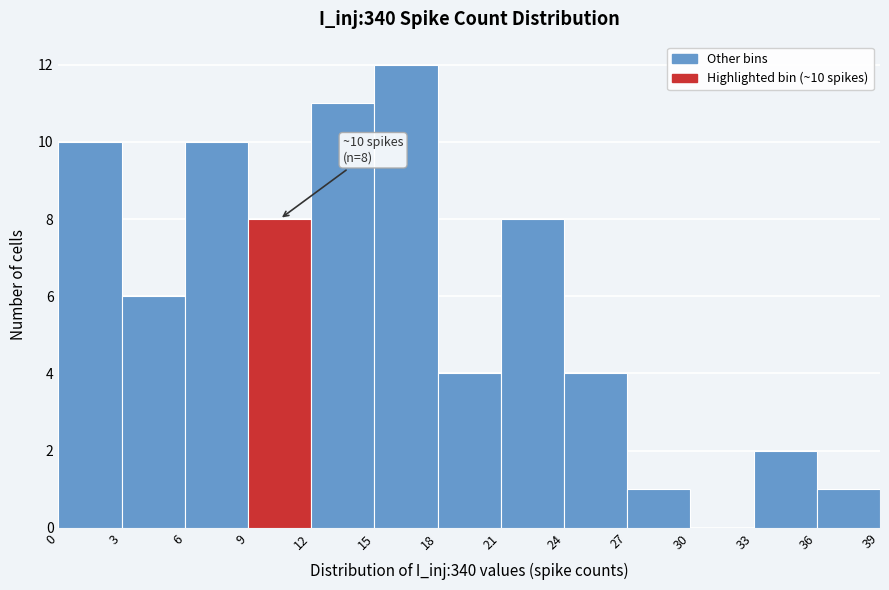

Which range on the x-axis has the tallest bar?

15 to 18